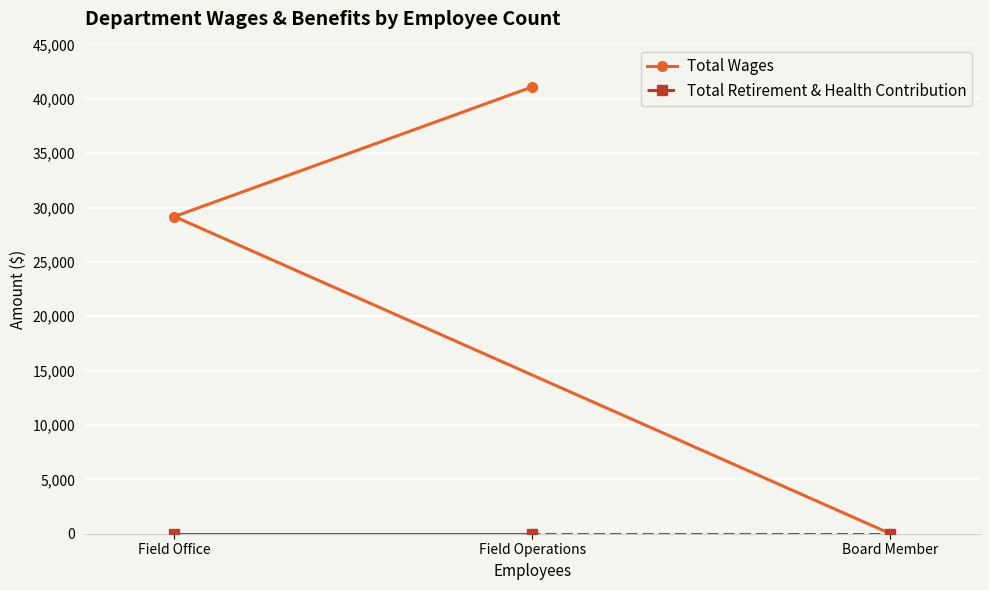

At which category does the chart reach its peak across all series?

Field Operations